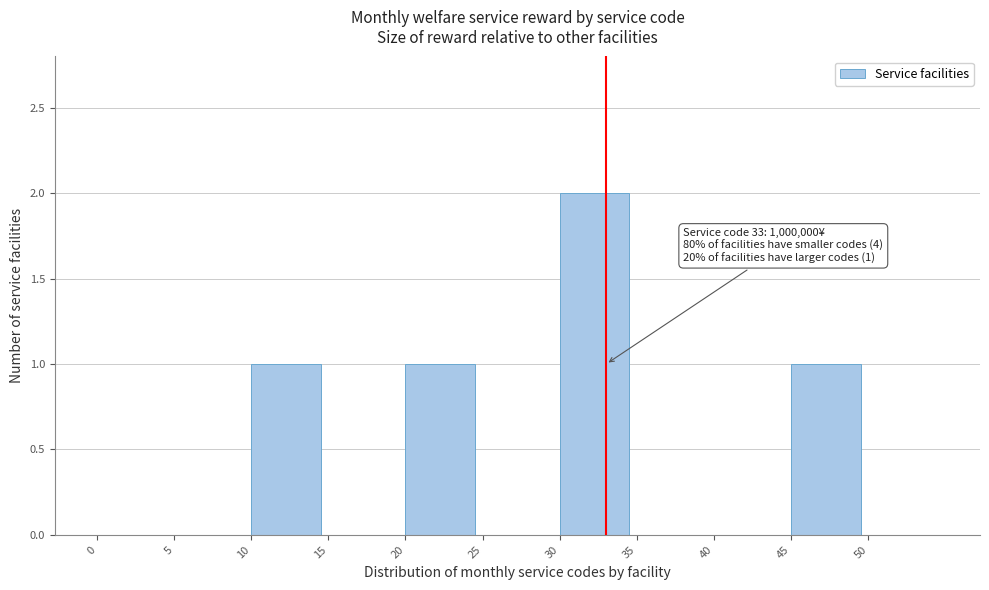

Which range on the x-axis has the tallest bar?

30 to 35